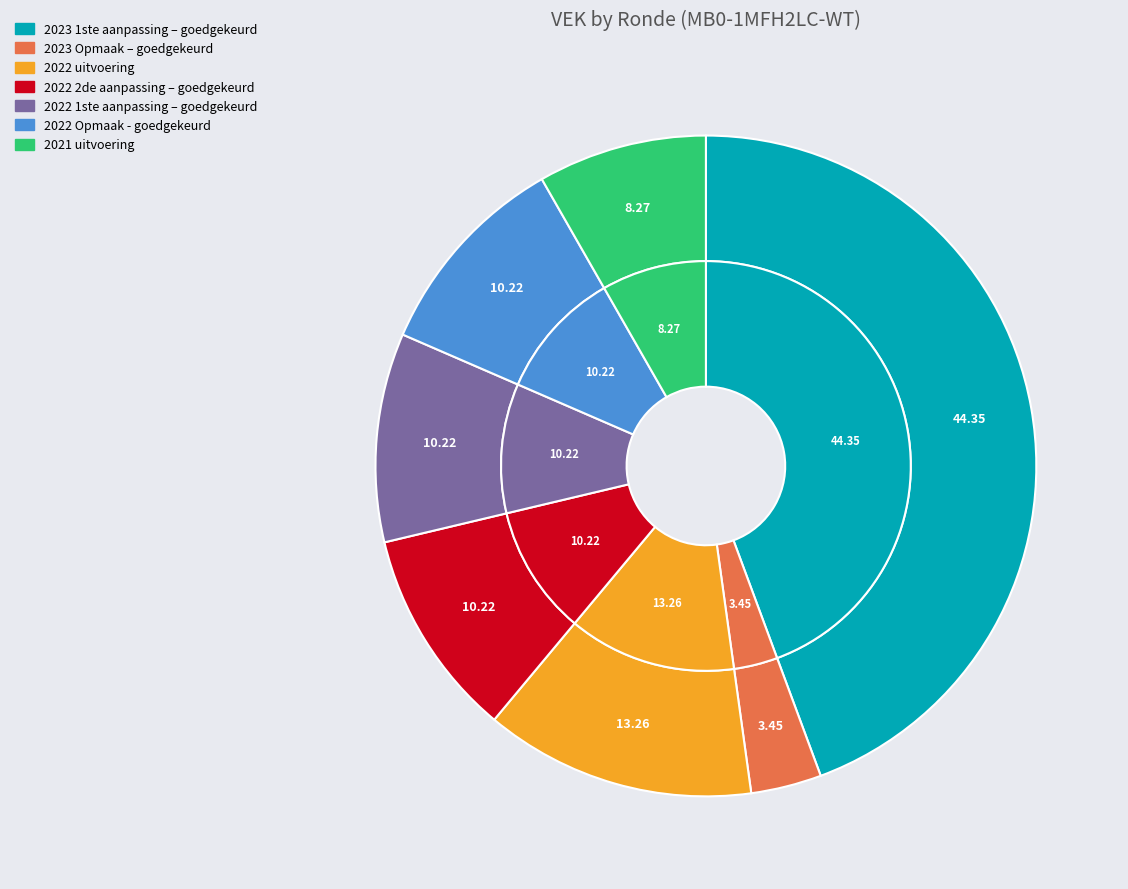

To the nearest percent, what is the difference between the 2022 1ste aanpassing – goedgekeurd and 2023 1ste aanpassing – goedgekeurd slice percentages?

34%